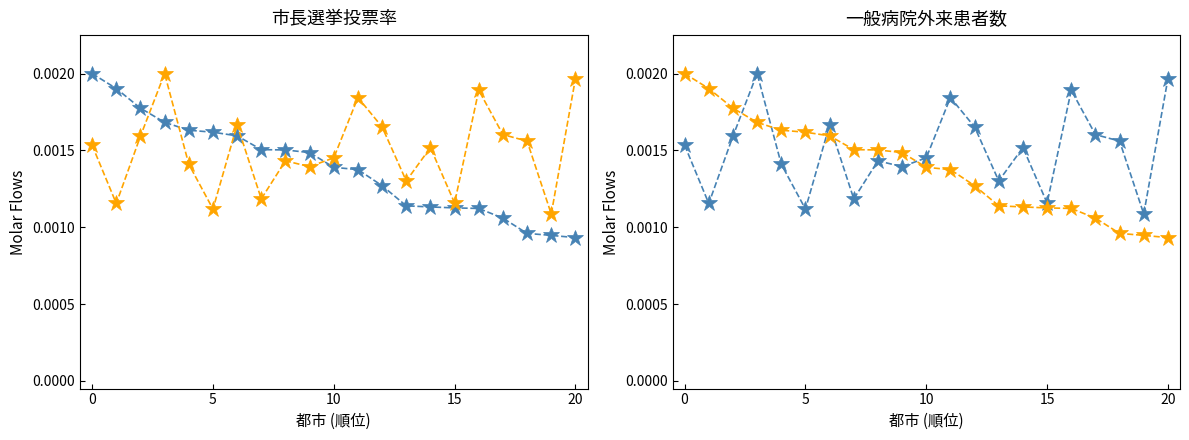

True or false: 市長選挙投票率(%) has more than 1 interior local peaks.

False